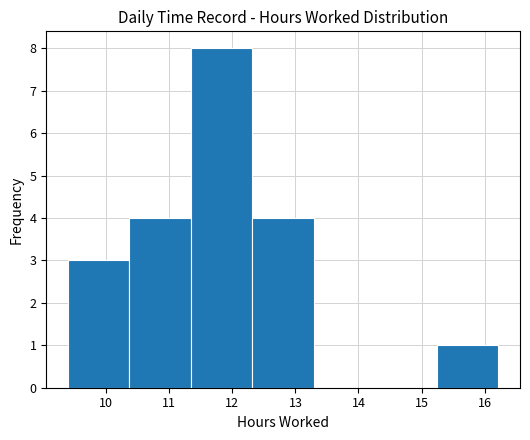

What is the height of the bar covering 10.4 to 11.3 on the x-axis? Neither the bar edges nor the heights are printed on the chart, so give them approximately, as read against the axes.

4